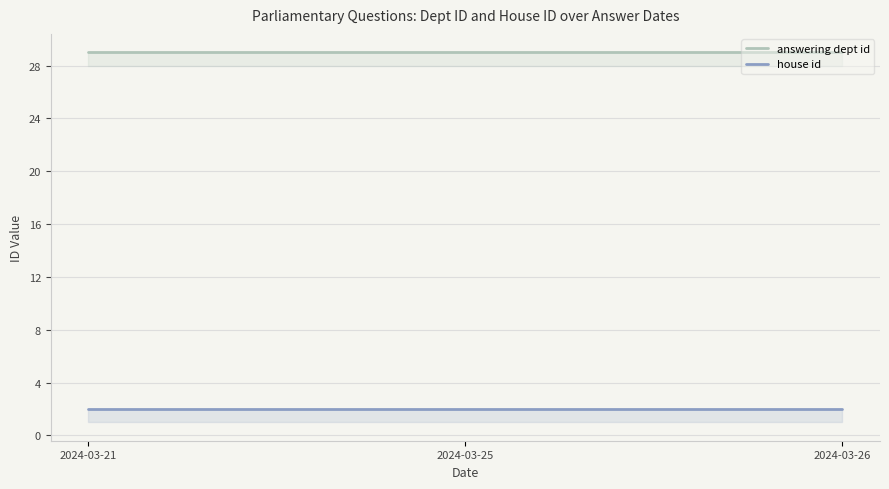

Reading left to right, transcribe all the data shown in this chart.

answering dept id: 2024-03-21=29	2024-03-25=29	2024-03-26=29
house id: 2024-03-21=2	2024-03-25=2	2024-03-26=2